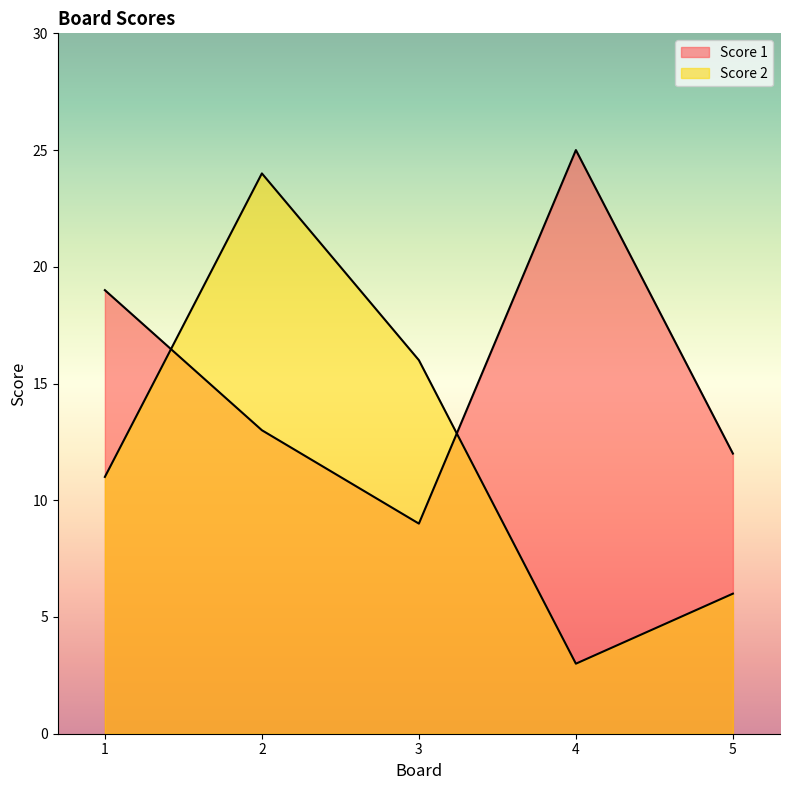

What is the value of the Score 2 point at the 3rd from the left?

16